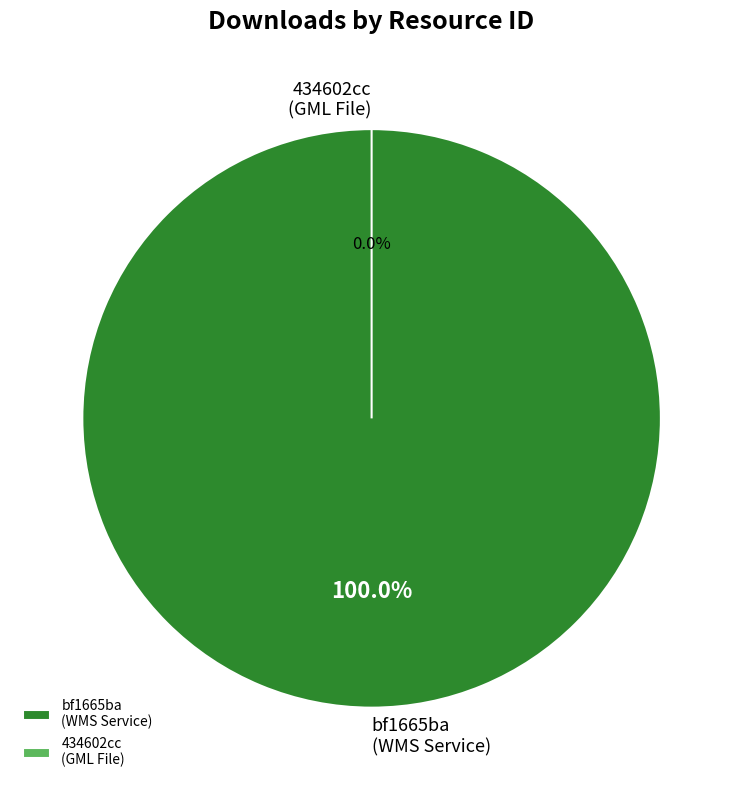

What percentage do 434602cc-81a2-4a71-92a1-fa15eb83273a and bf1665ba-5ff1-403c-930c-3c4a230aafe4 together represent?

100.0%